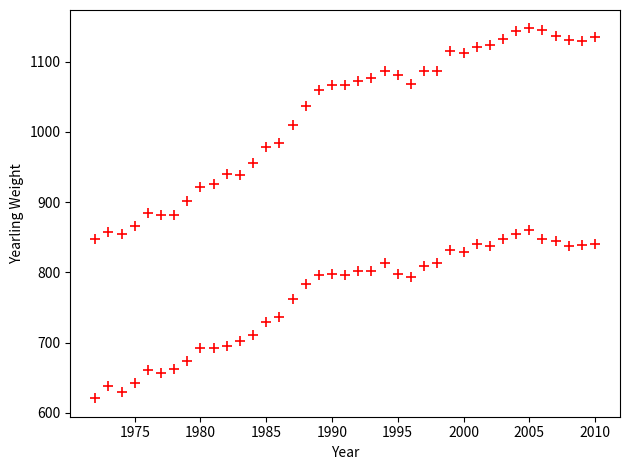

How many data points are displayed?

78